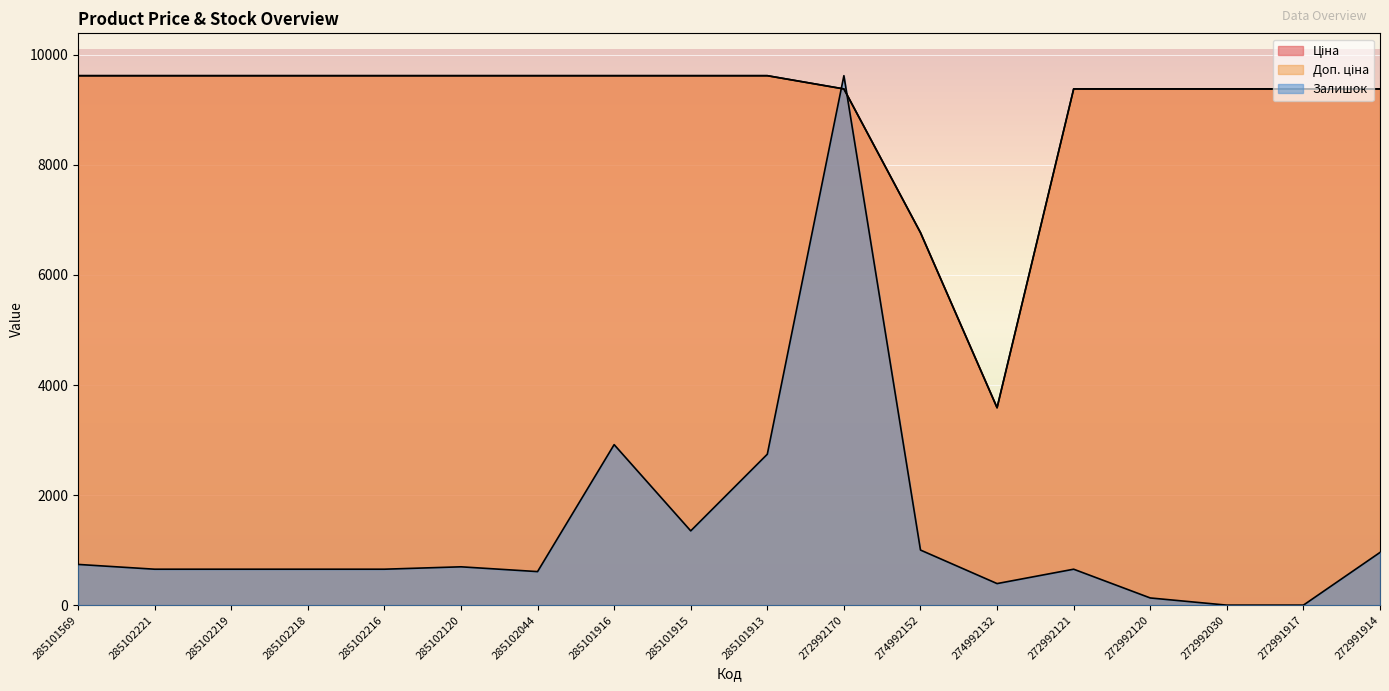

How many lines are shown in the chart?

3